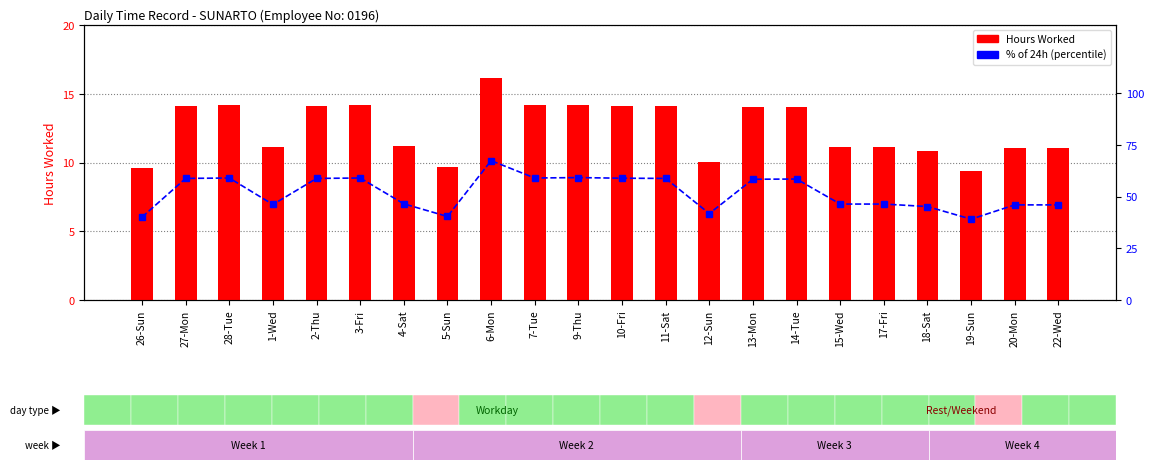

What is the value of the Hours Worked bar at the 21st from the left?

11.0